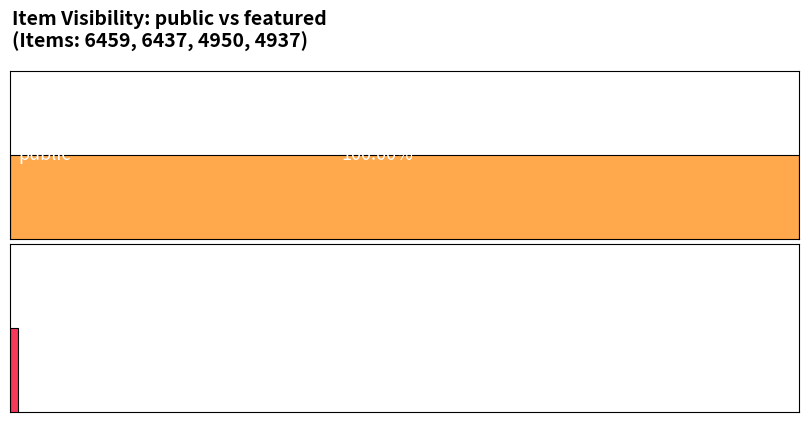

Reading left to right, extract all data points from this chart.

public: 6459=1	6437=1	4950=1	4937=1
featured: 6459=0	6437=0	4950=0	4937=0